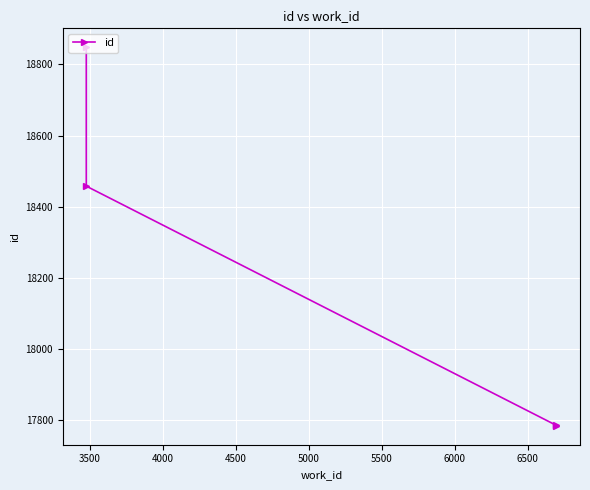

The value at 4000 is 31761. True or false?

False